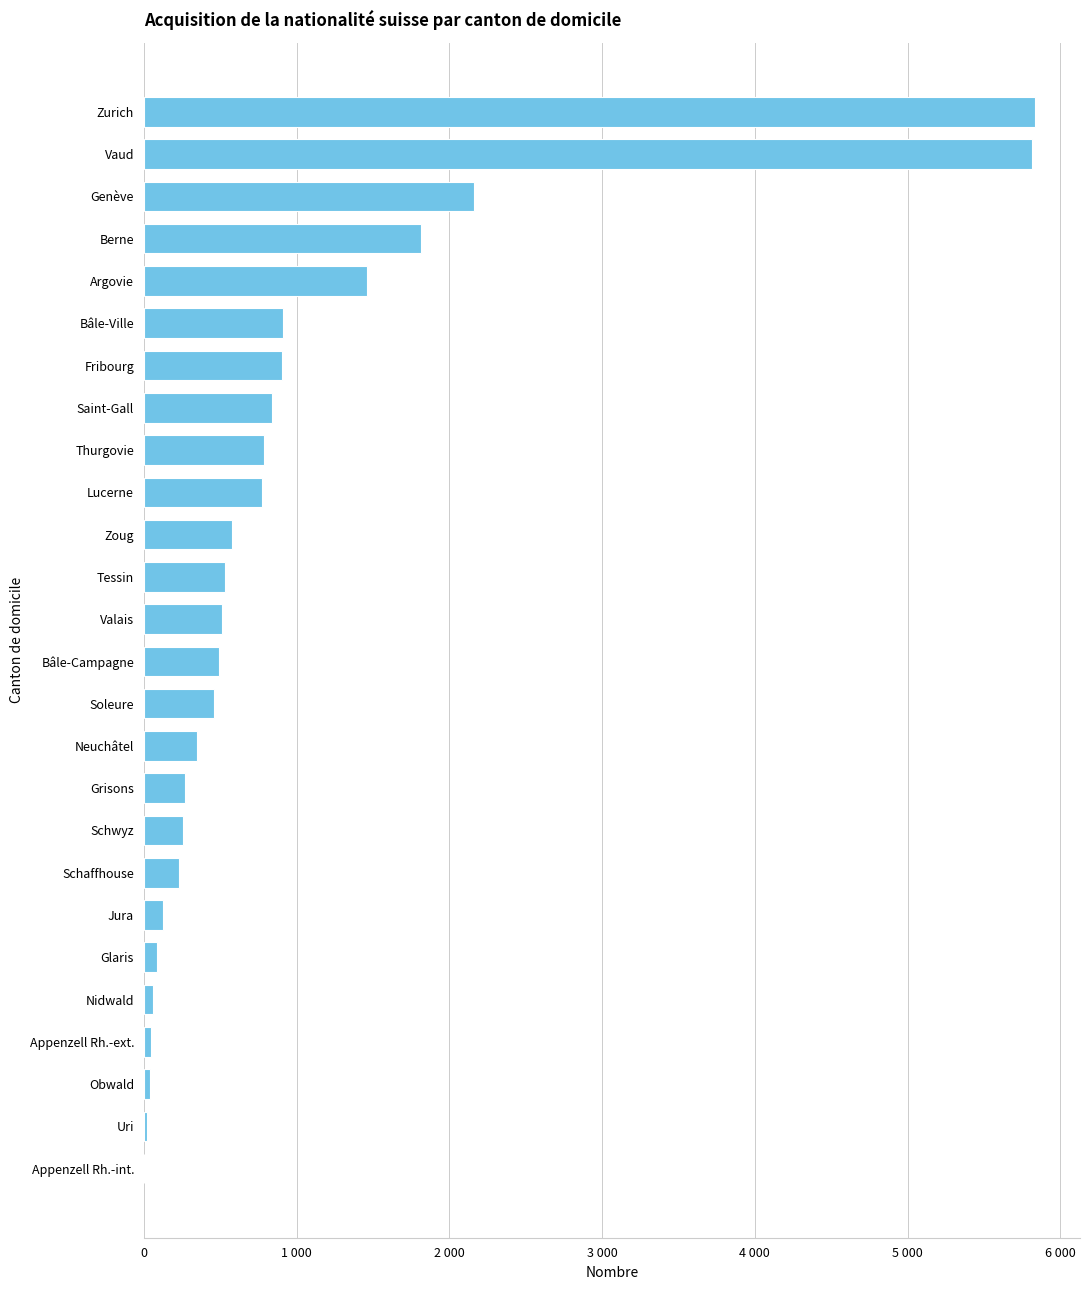

What is the minimum value shown in the chart?

2